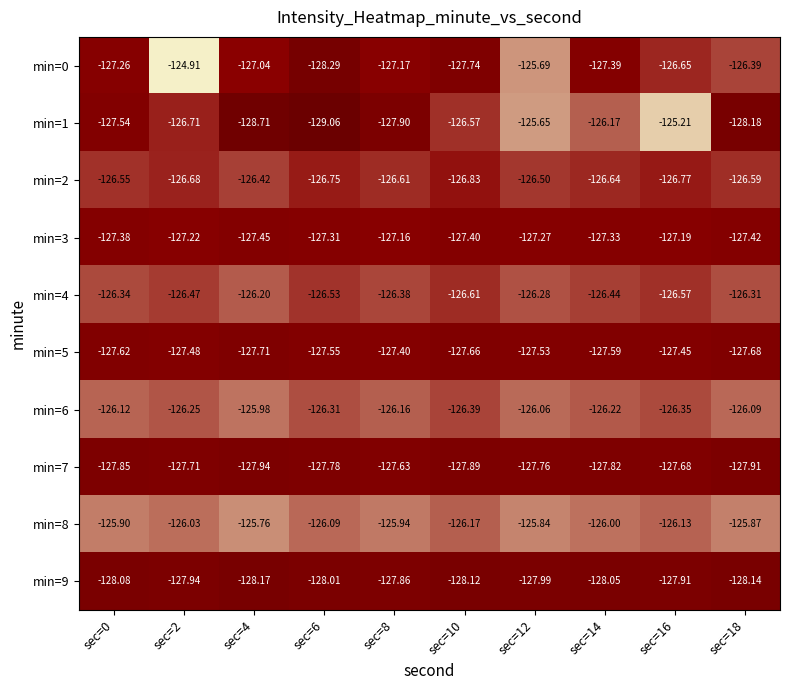

Is the value of min=7 at sec=8 greater than the value of min=4 at sec=10?

No